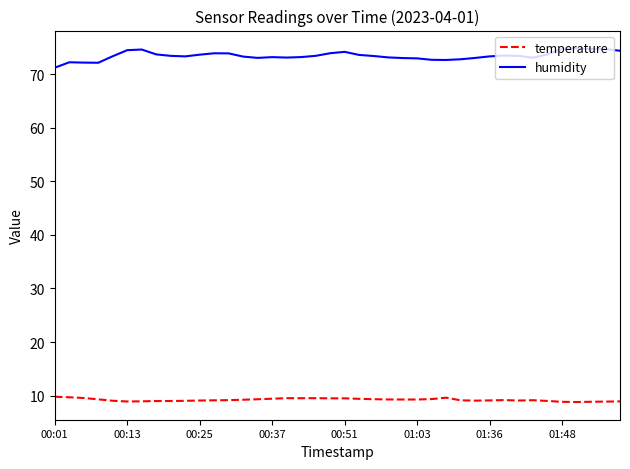

True or false: temperature and humidity cross at least once.

False